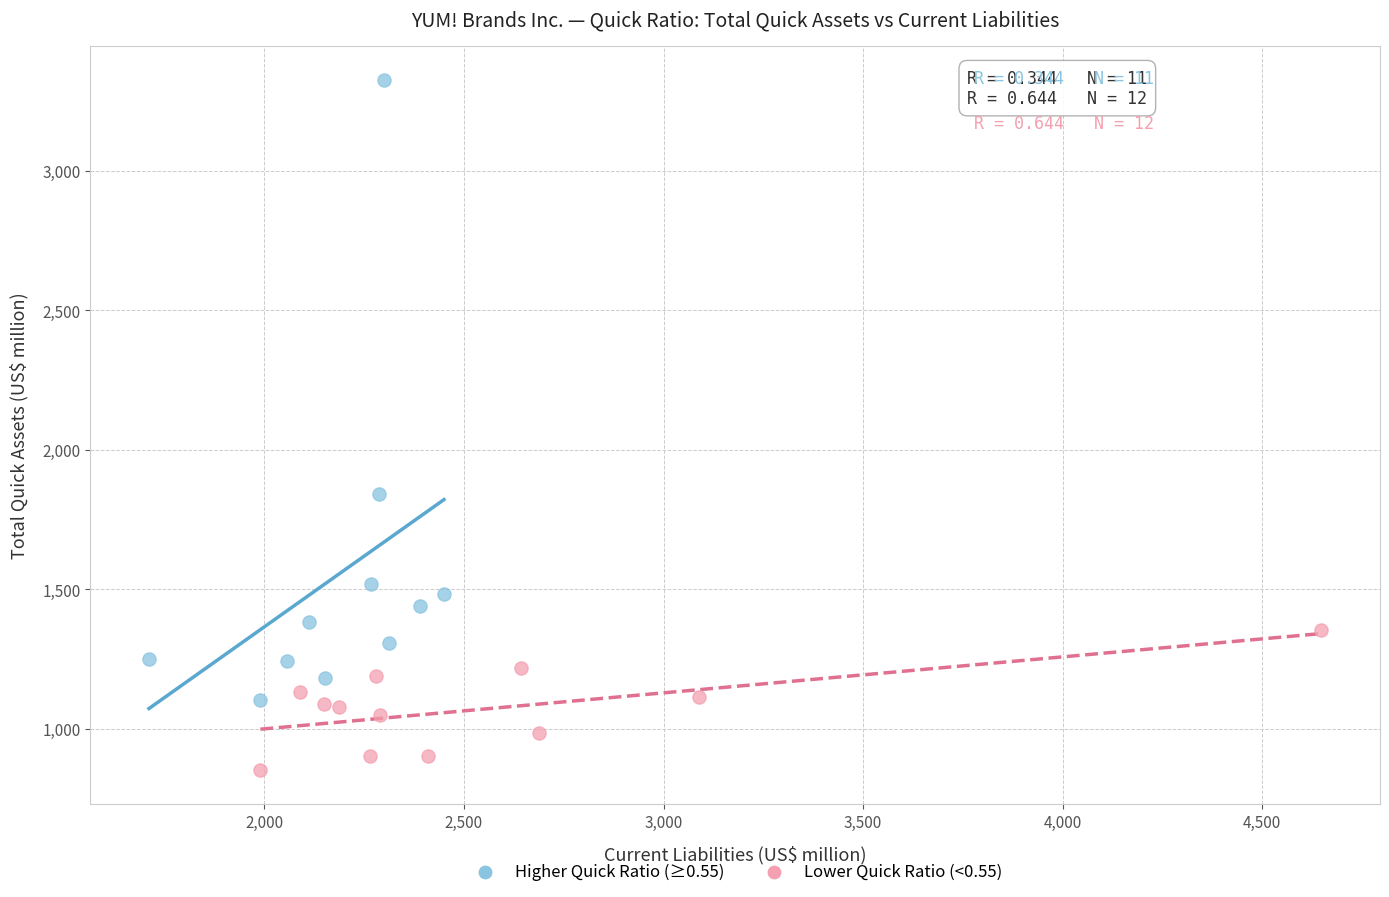

Which series has the largest Y range (max minus min)?

Higher Quick Ratio (≥0.55)